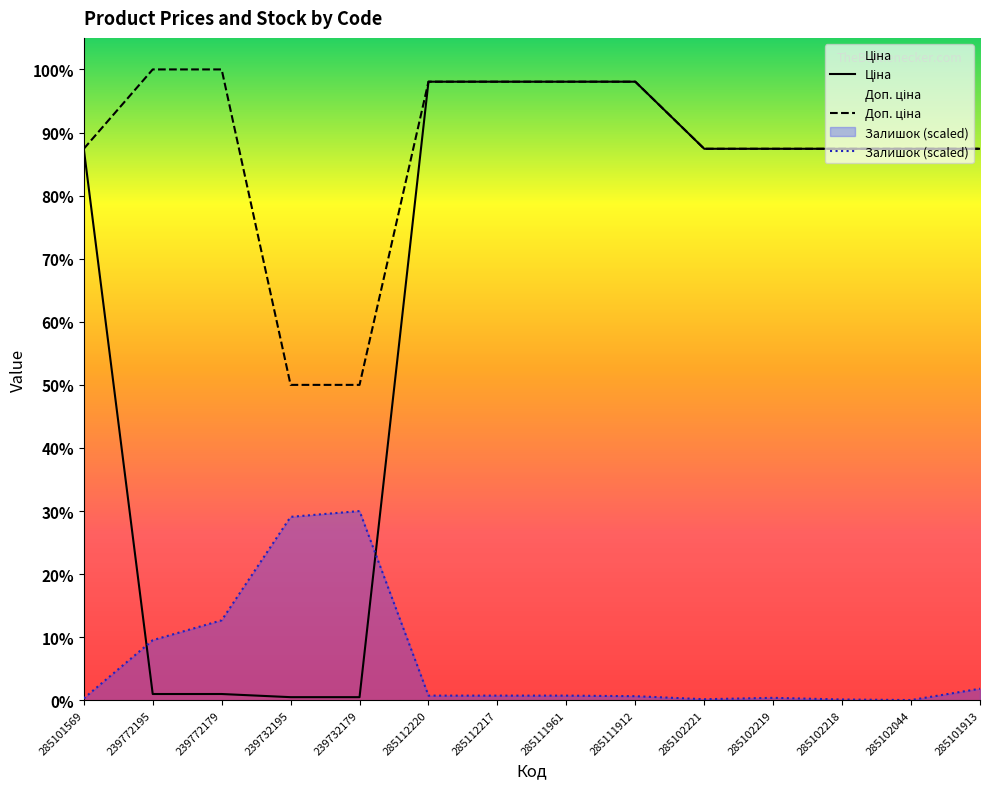

Which series has the largest range (max minus min)?

Ціна